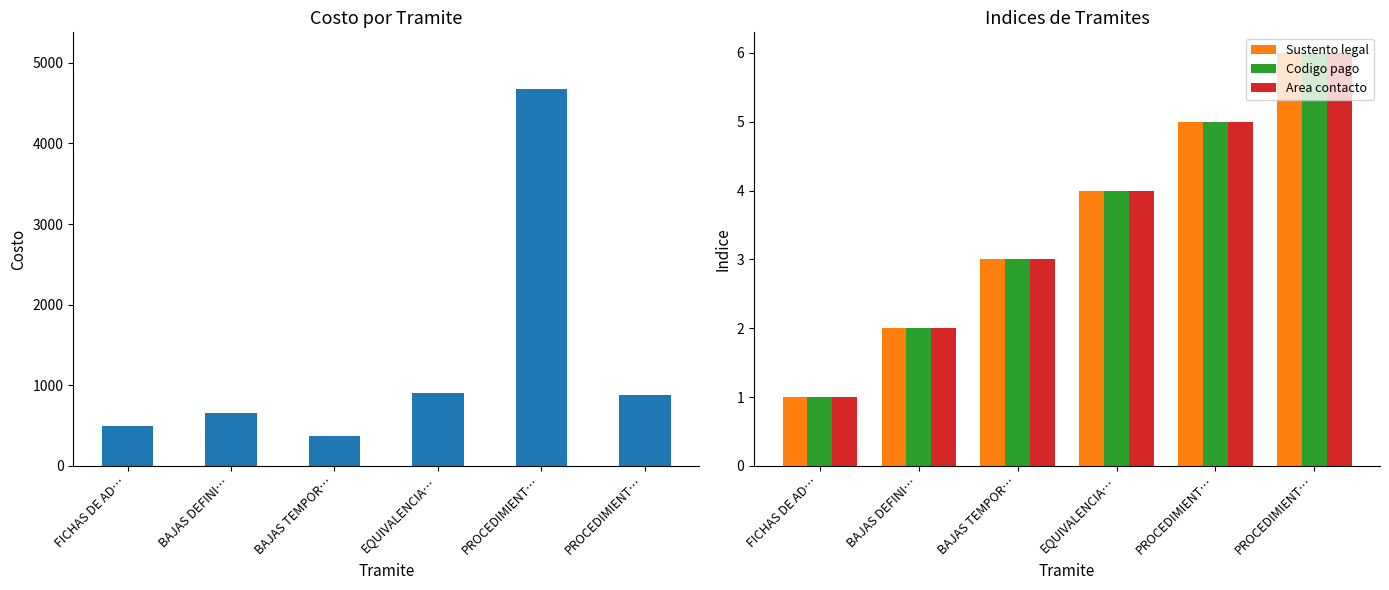

How many categories are shown in the chart?

6